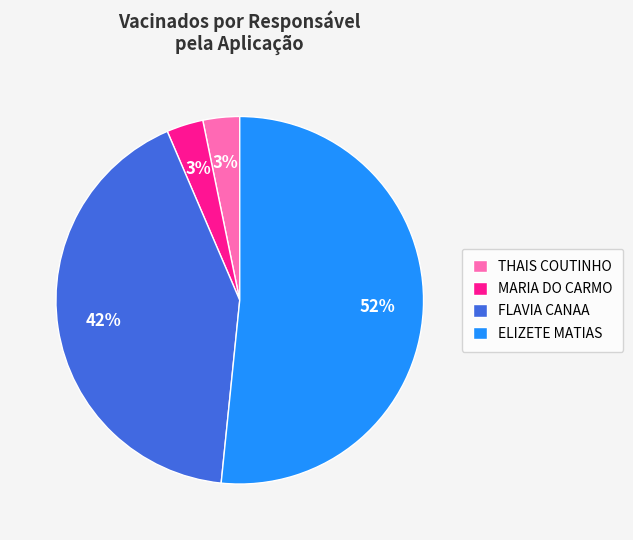

Which has a higher value, MARIA DO CARMO or FLAVIA CANAA?

FLAVIA CANAA